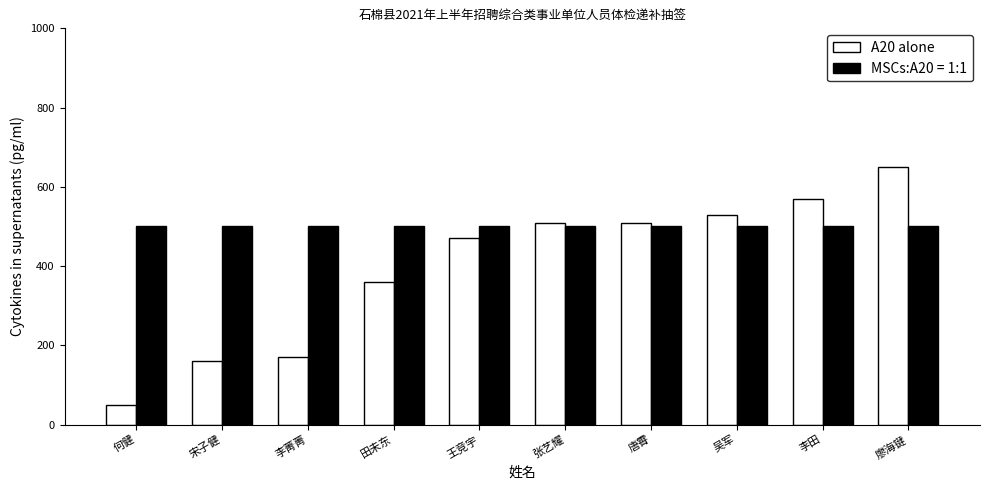

Is it true that MSCs:A20 = 1:1 equals 858 at 吴军?

False